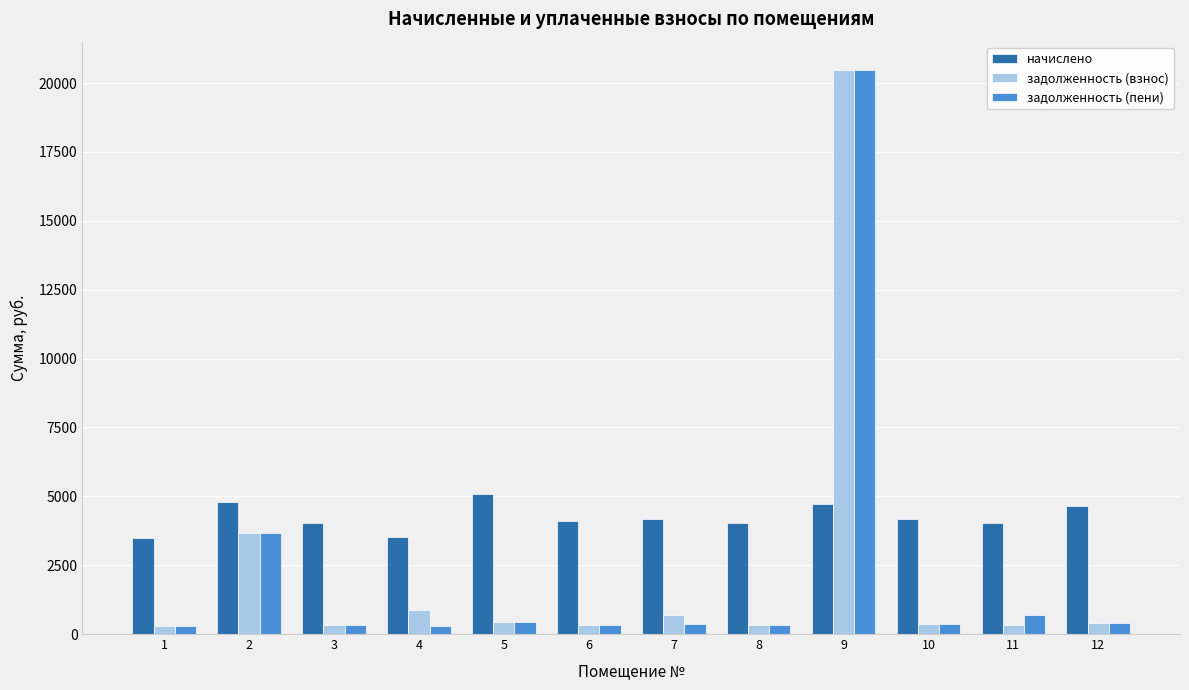

At how many categories does at least one series exceed 13643?

1